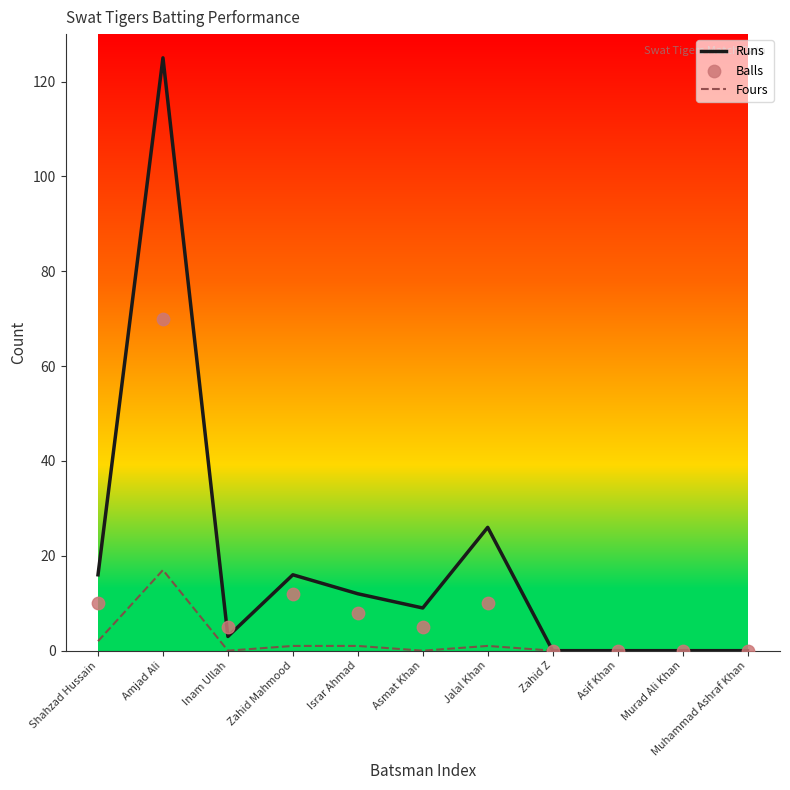

At how many categories does at least one series exceed 34?

1